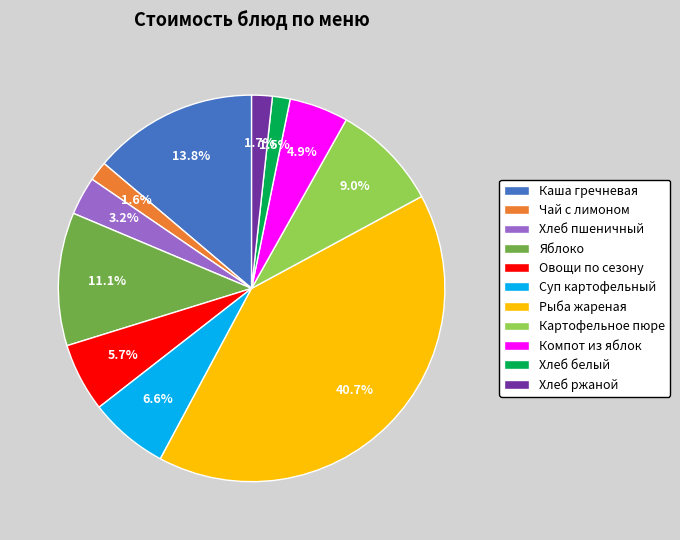

Combined, do Компот из яблок and Хлеб пшеничный account for over 50%?

No